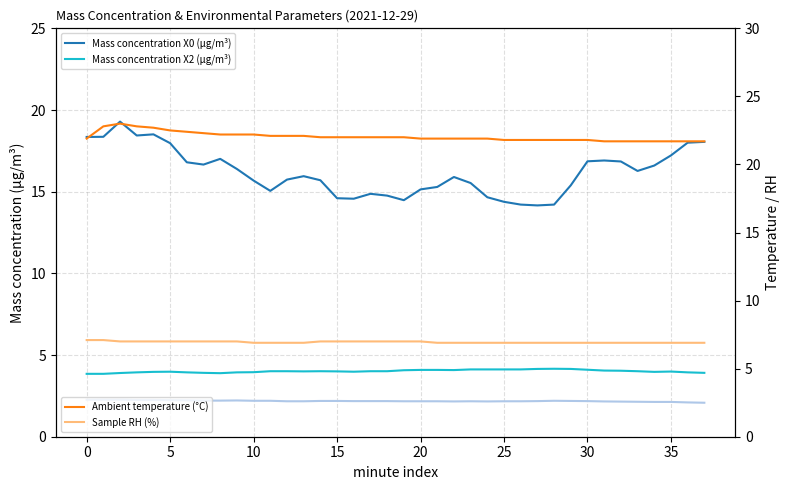

Which series changed the most between 15 and 30?

Mass concentration X0 (μg/m³)